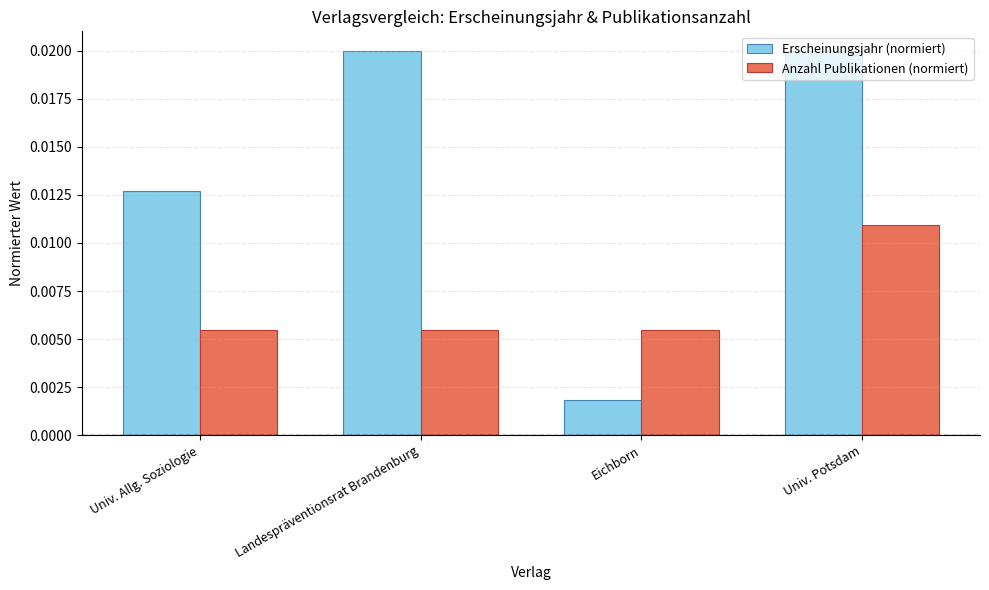

Which category has the lowest value across all series?

Eichborn